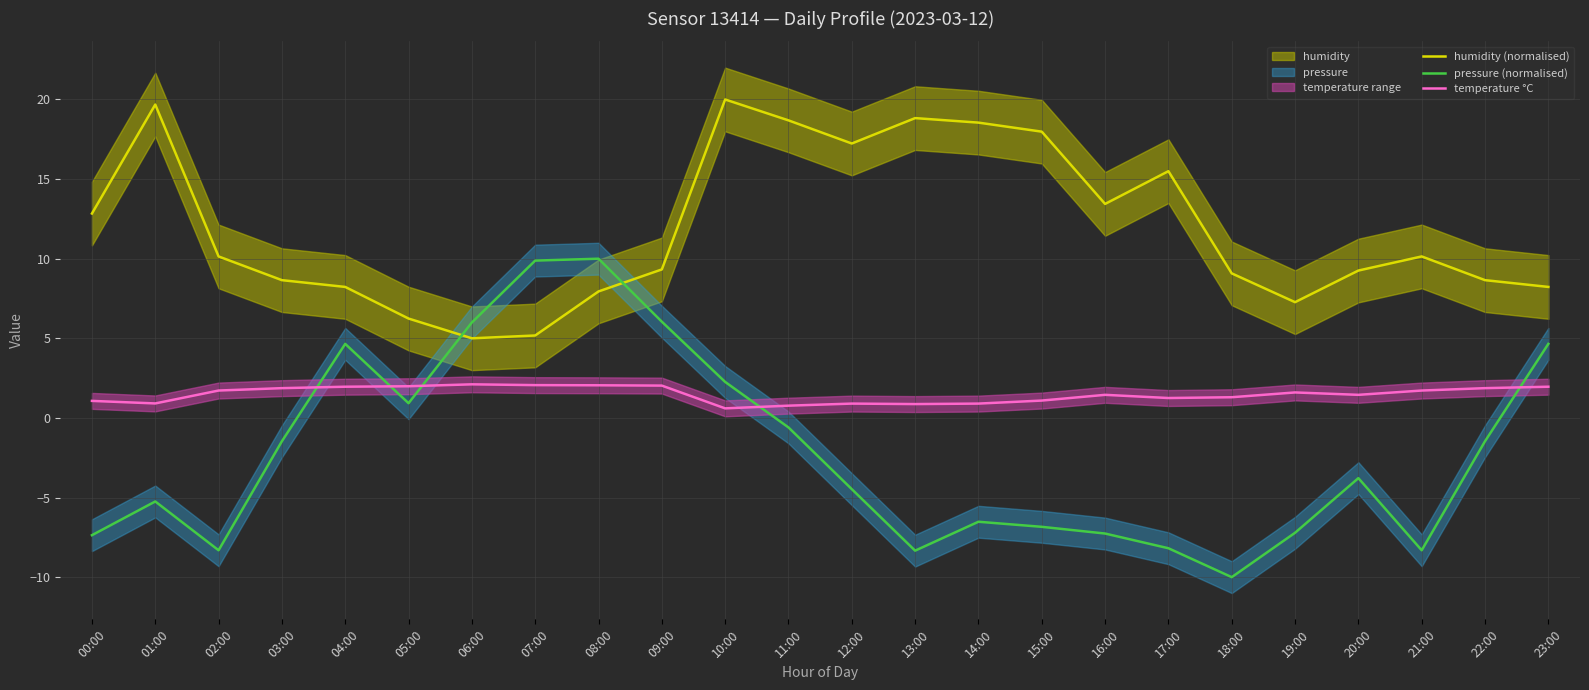

True or false: humidity (normalised) and temperature °C intersect in this chart.

False